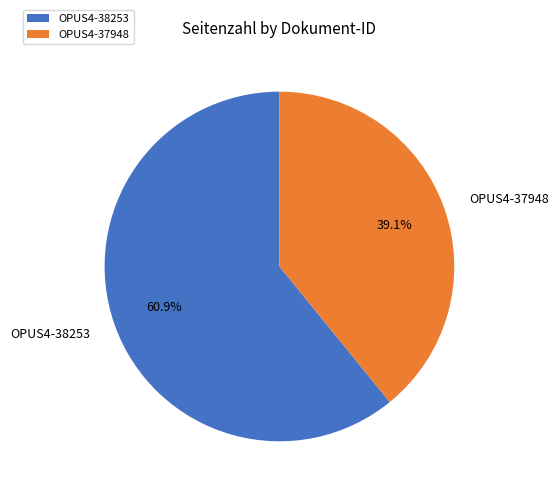

Rank the categories by value from lowest to highest.

OPUS4-37948, OPUS4-38253